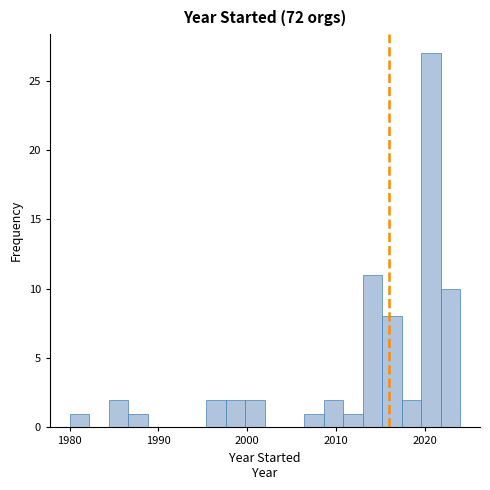

Read against the x-axis, roughly where is the centre of the tallest bar?

2021